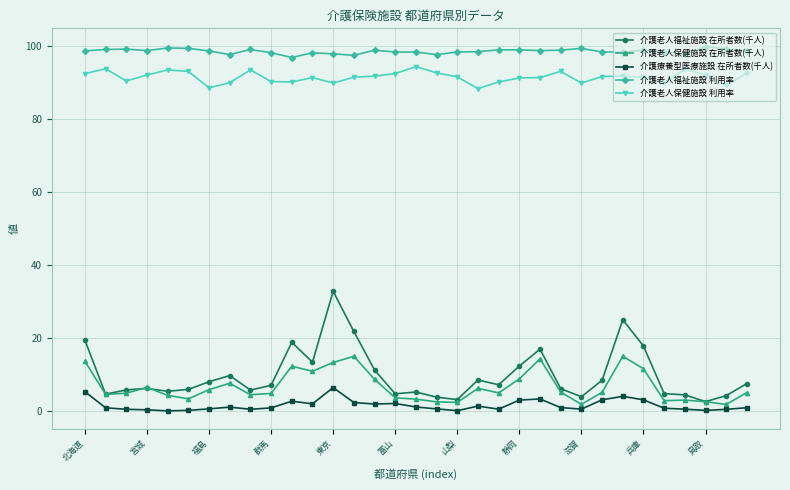

What is the sum of all 介護老人福祉施設 利用率 values?

3254.2